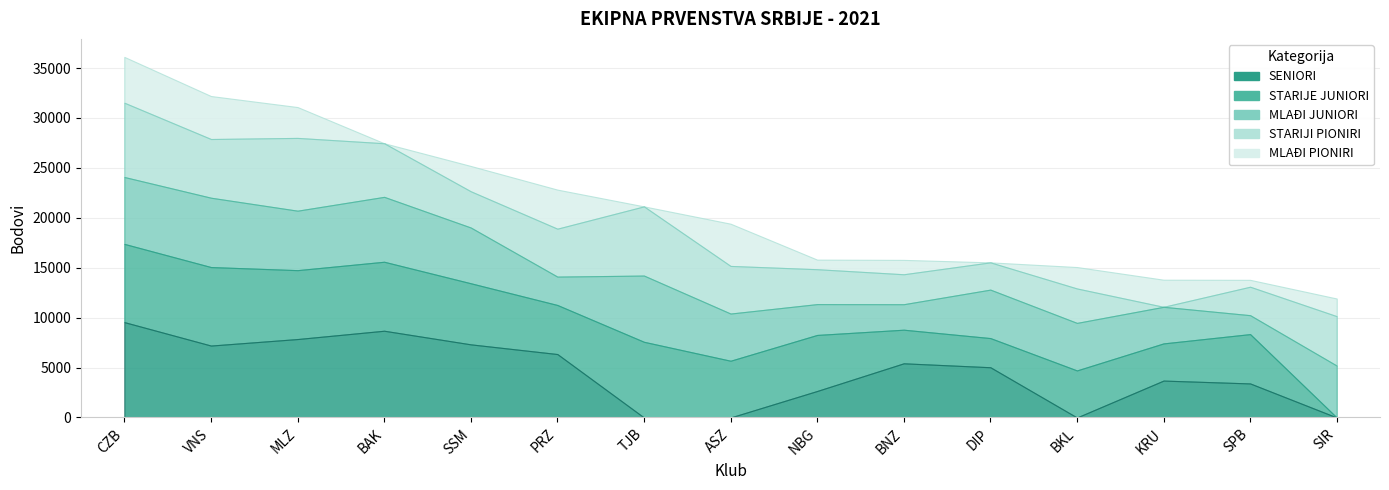

At which label does STARIJE JUNIORI reach its minimum?

SIR